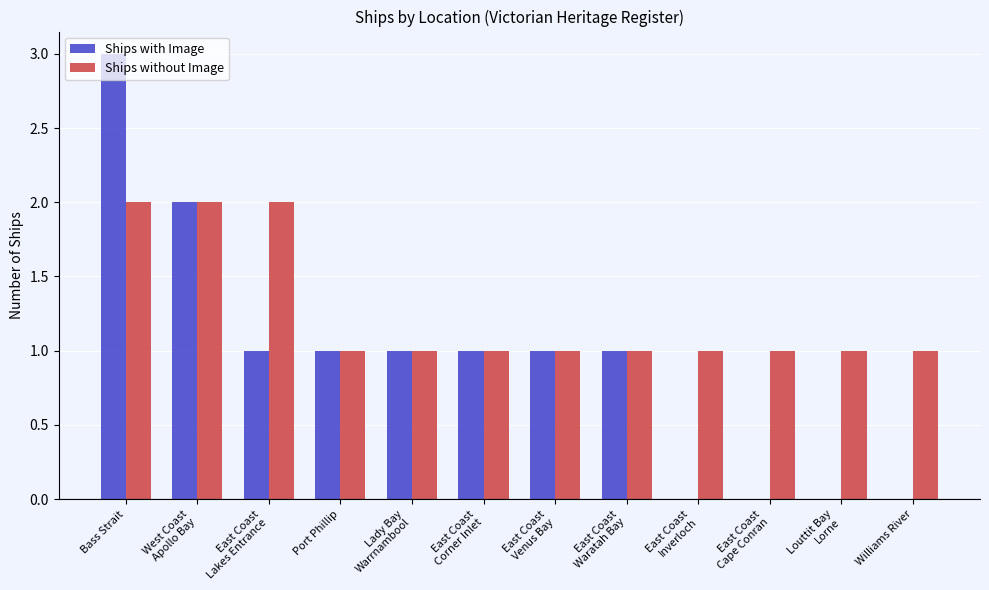

The Ships without Image series shows 0 at Port Phillip. True or false?

False